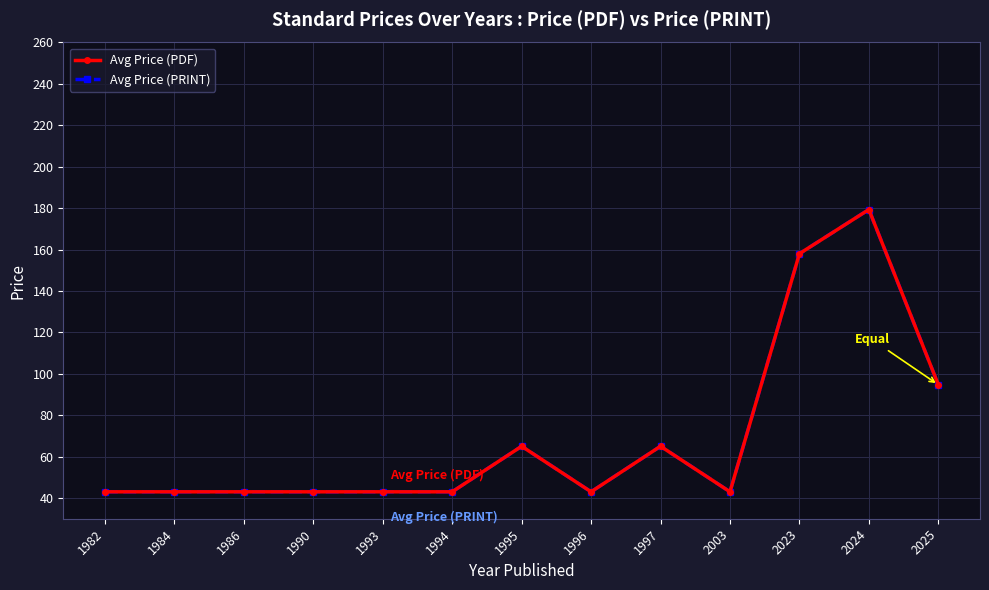

At which label is Avg Price (PRINT) closest to 111?

2025